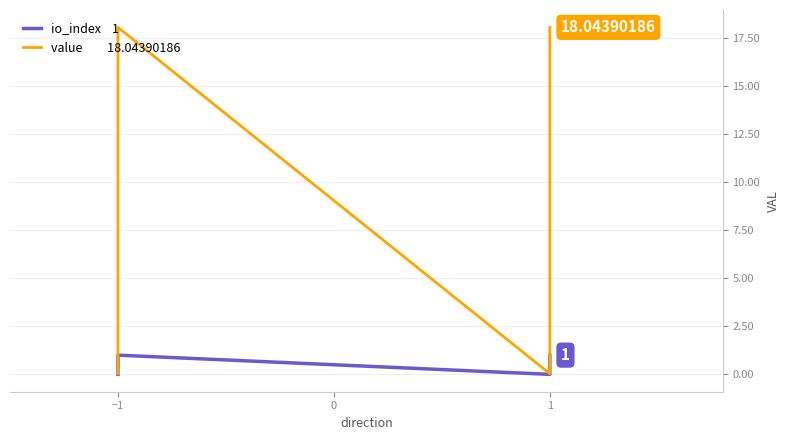

What are all the series names shown in the legend?

io_index, value